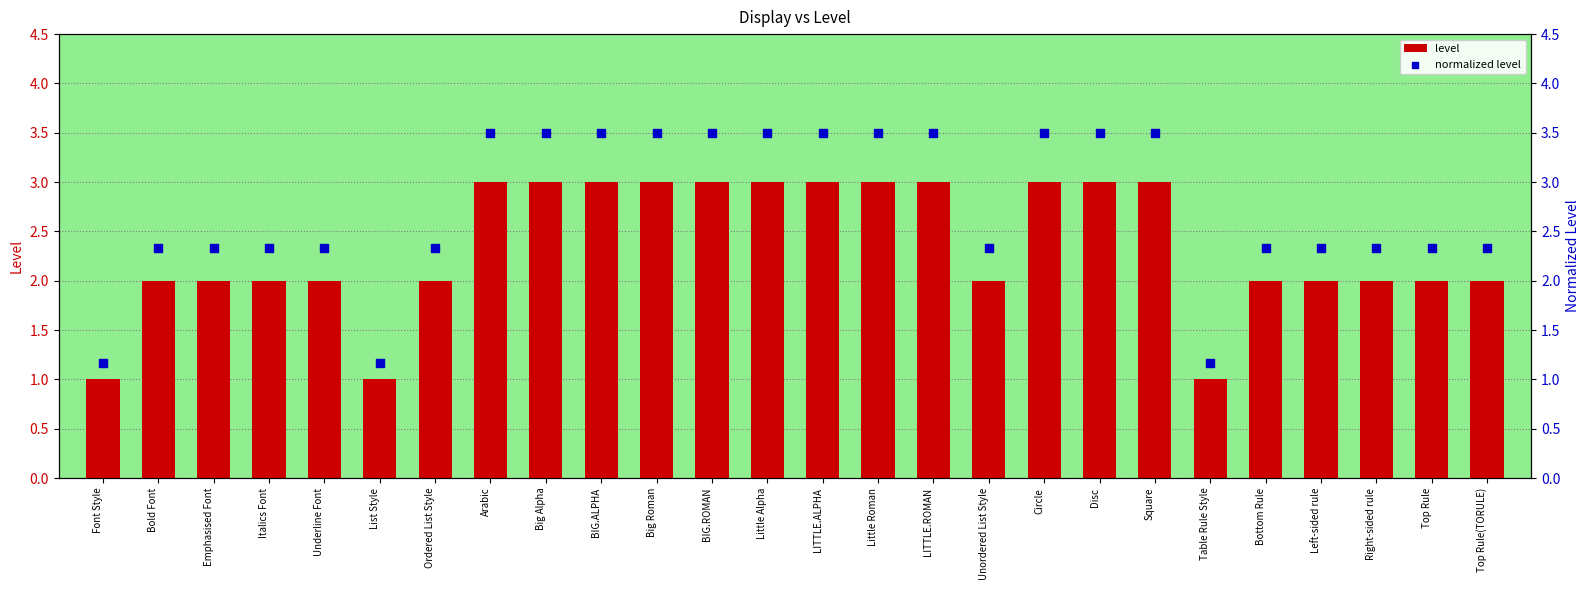

Which series has the largest total across all categories?

normalized level